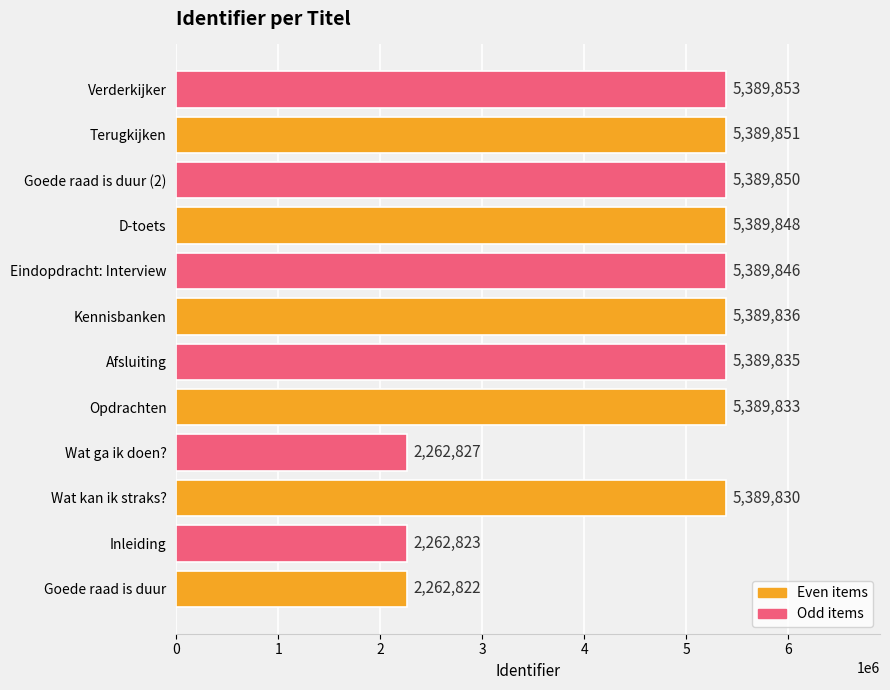

Rank the categories by value from lowest to highest.

Goede raad is duur, Inleiding, Wat ga ik doen?, Wat kan ik straks?, Opdrachten, Afsluiting, Kennisbanken, Eindopdracht: Interview, D-toets, Goede raad is duur (2), Terugkijken, Verderkijker